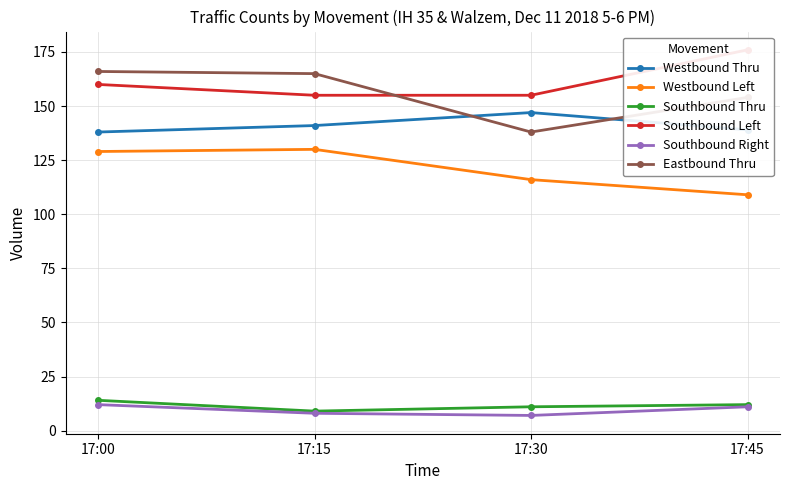

Rank the series by their maximum value, from lowest to highest.

Southbound Right, Southbound Thru, Westbound Left, Westbound Thru, Eastbound Thru, Southbound Left